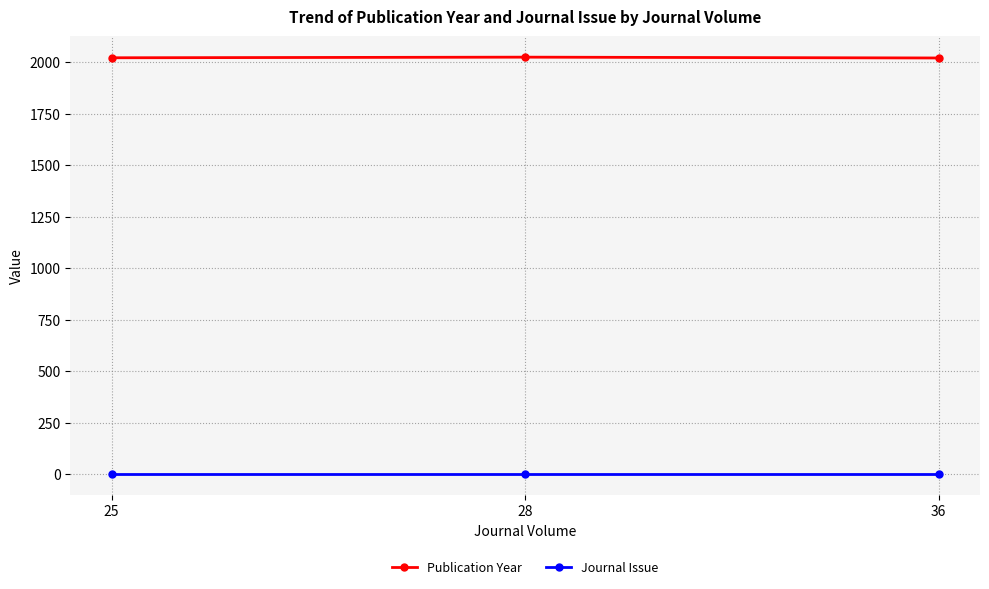

What is the value of the Publication Year point at the 1st from the left?

2021